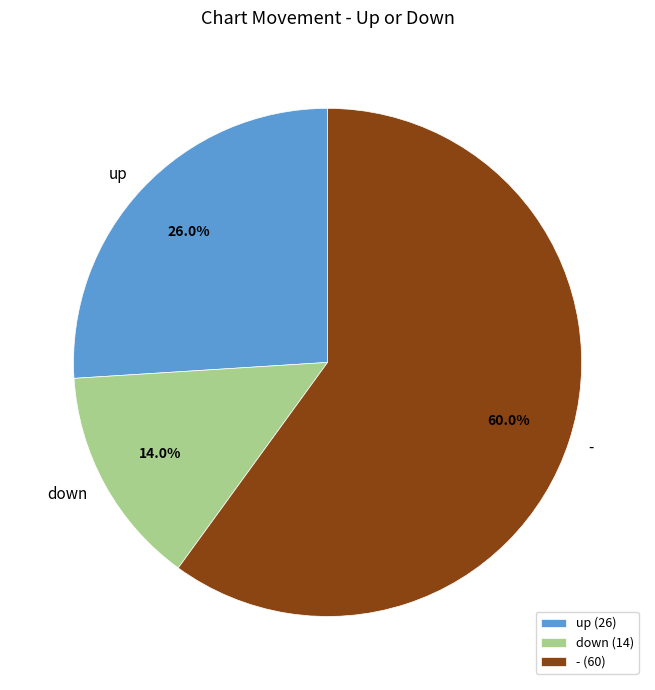

Is it true that down is 14% of the pie?

True